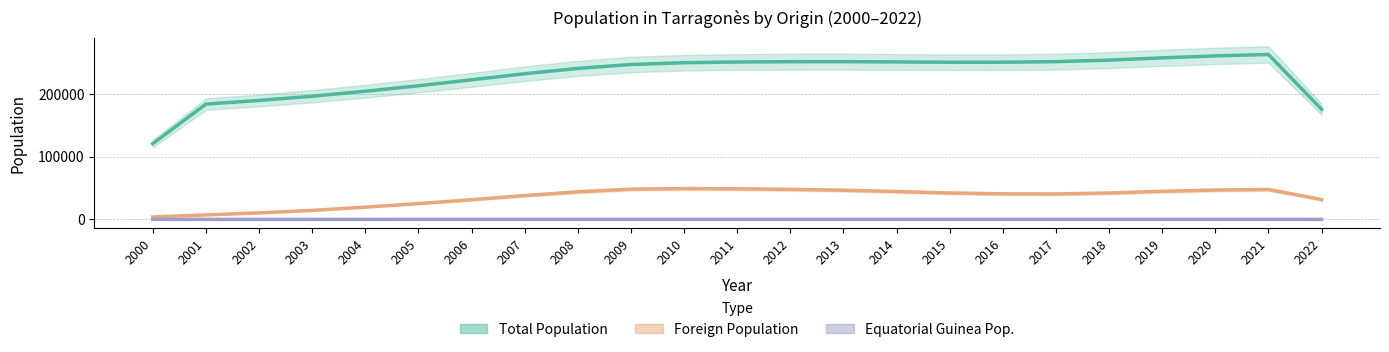

True or false: Total Population has more than 2 interior local peaks.

False